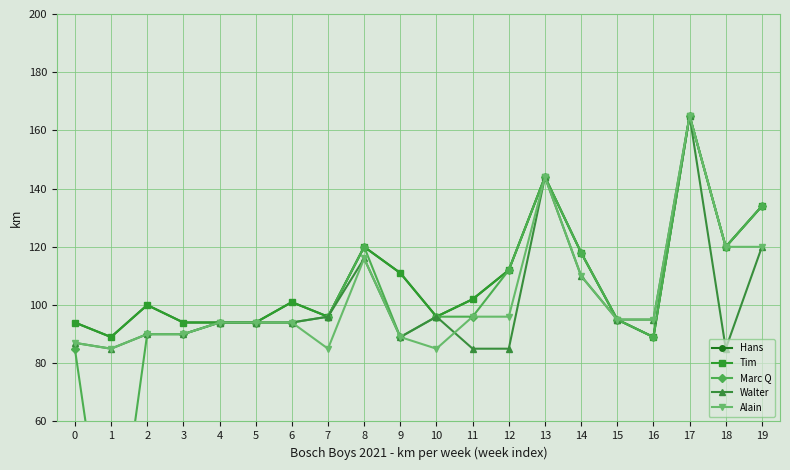

In Tim, how many points are lower than both neighbors (excluding endpoints)?

5